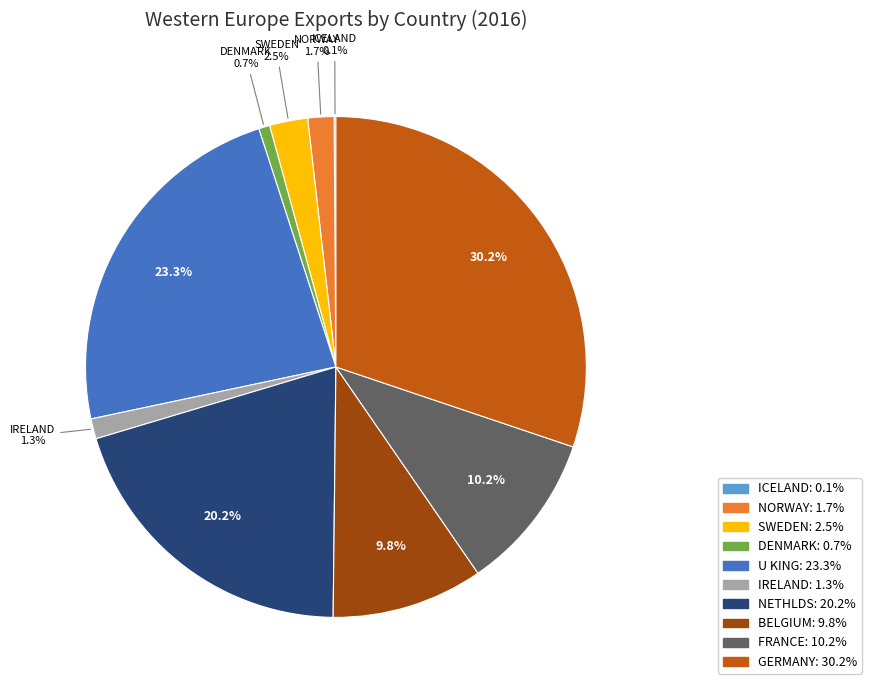

Is there any slice that represents more than half of the pie?

No